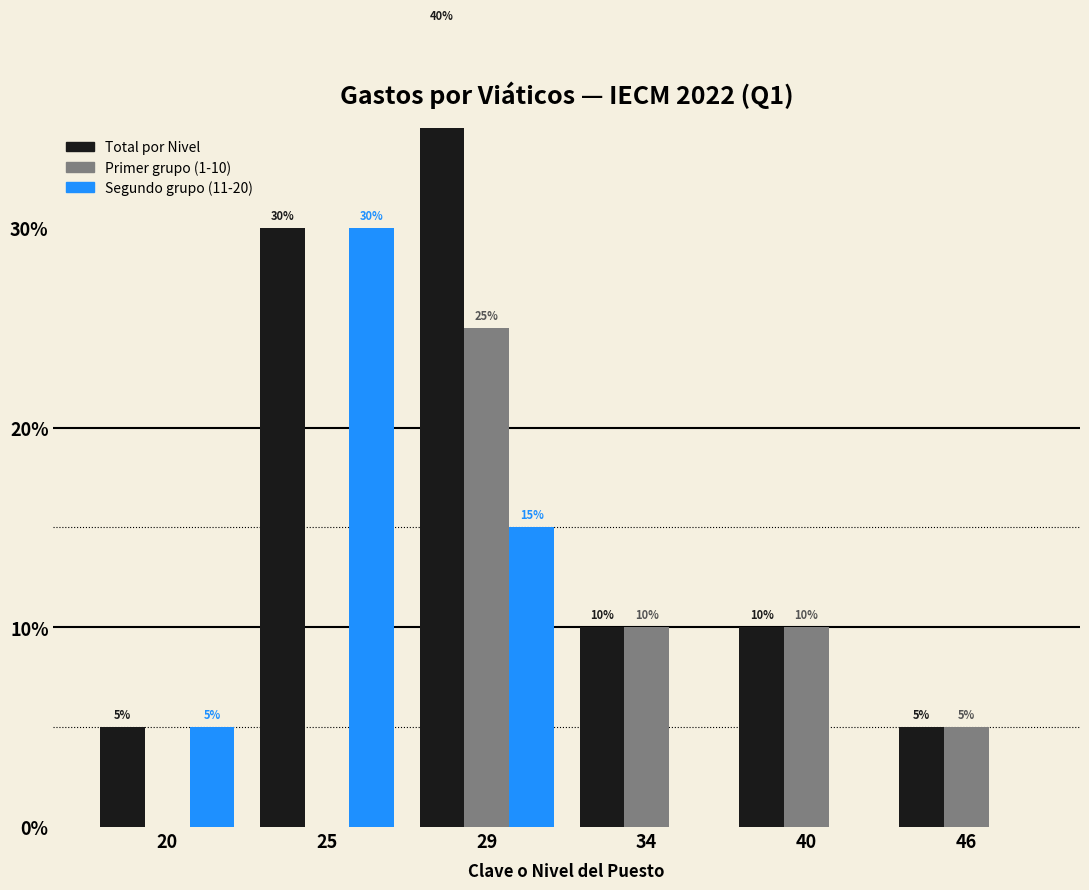

Which series has the widest spread of values?

Total por Nivel